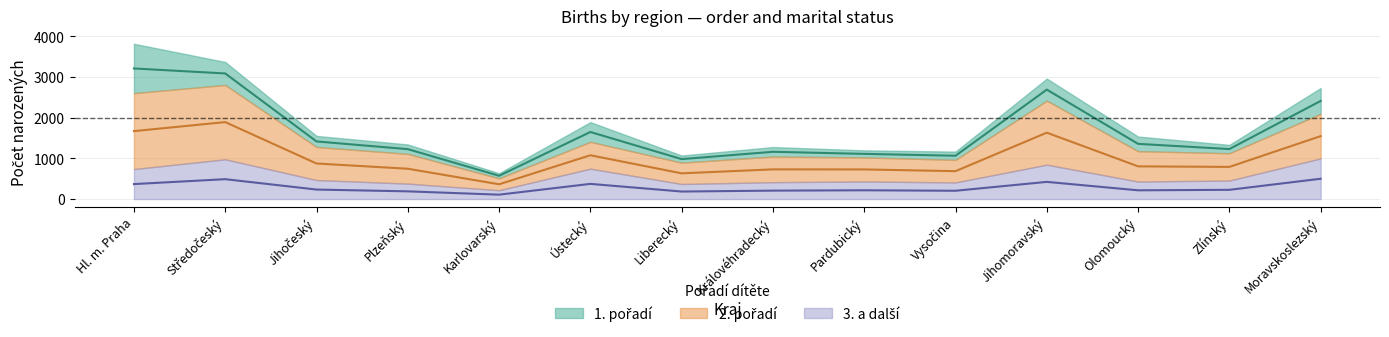

Rank the series at Královéhradecký from lowest to highest value.

3. a další, 2. pořadí, 1. pořadí